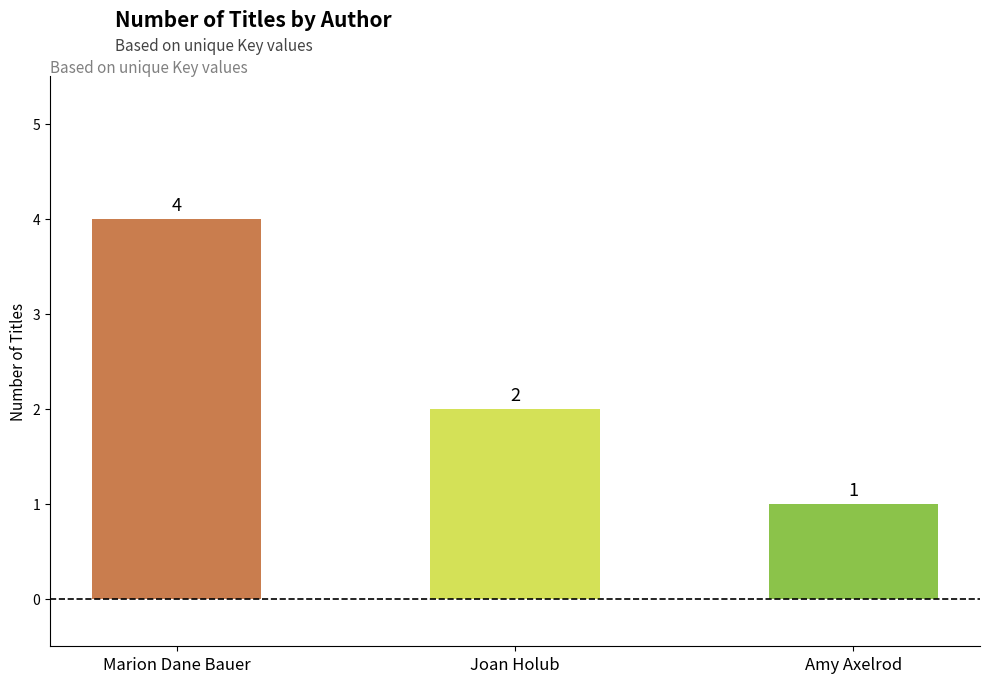

How many values are below 2?

1